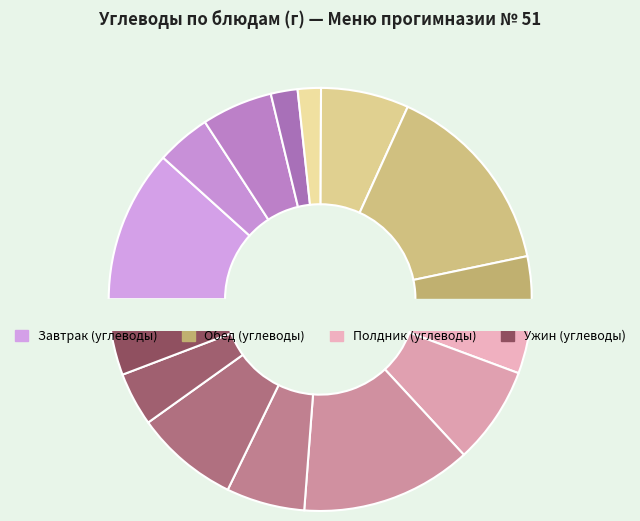

What percentage do Напиток из шиповника and Хлеб ржаной (обед) together represent?

9.9%